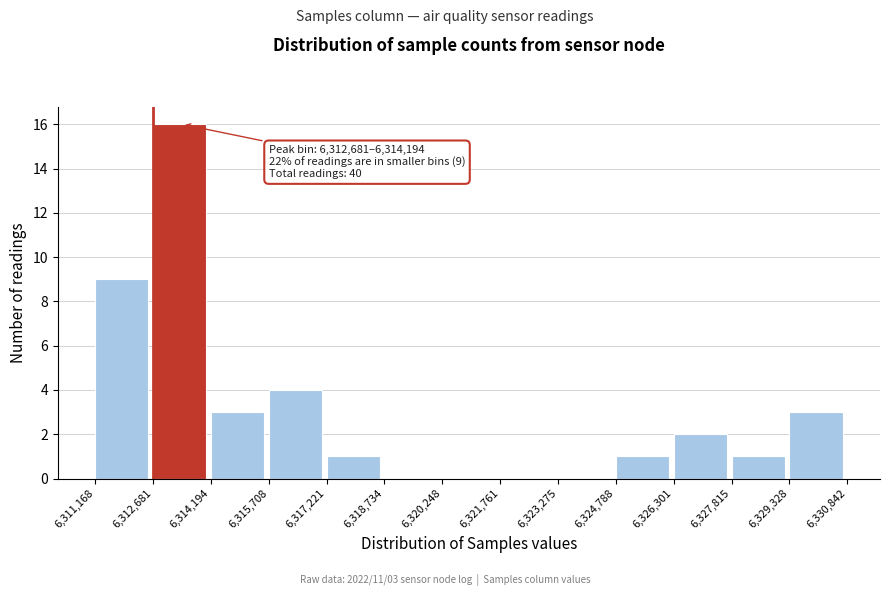

Which range on the x-axis has the tallest bar?

6,312,681 to 6,314,194